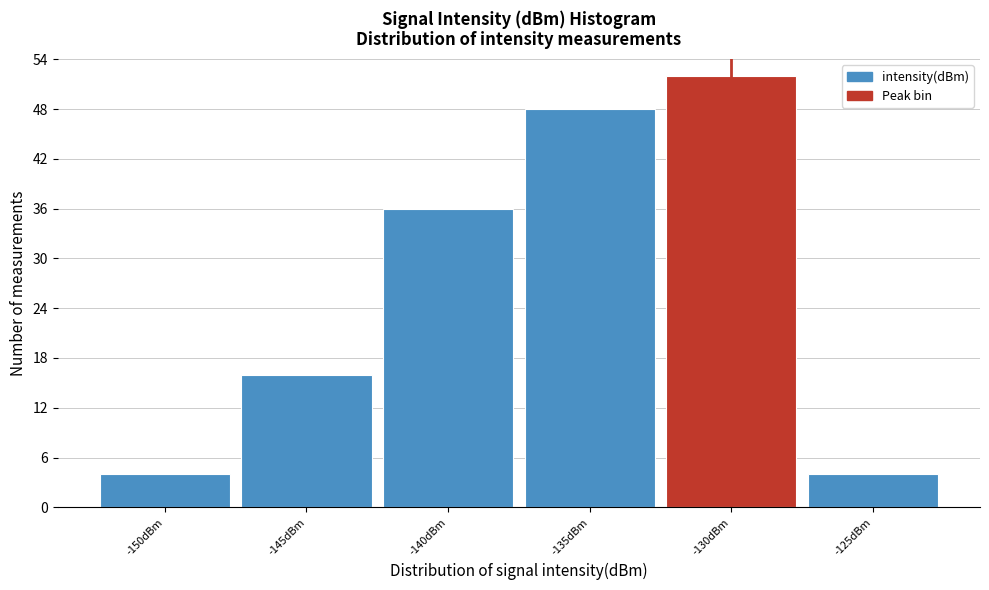

Reading left to right, what are all the values shown in this chart?

4	16	36	48	52	4